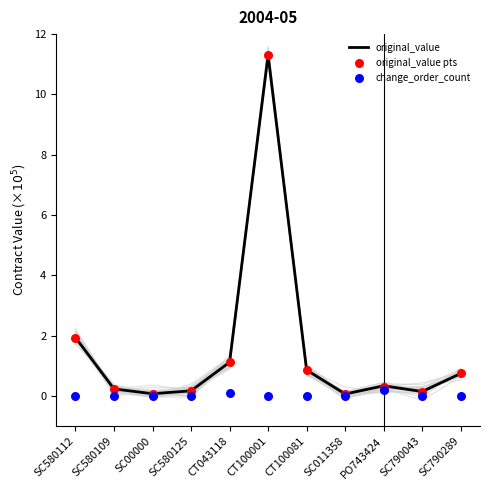

What is the total value across all series at SC580109?

0.5